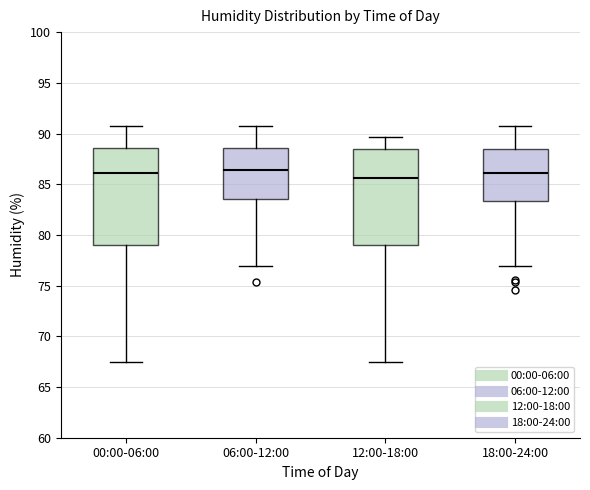

Reading left to right, read every box against the y-axis: the position of its median line, the range the box covers, and the ends of its whiskers. The values are not printed on the chart, so give them approximately, as read against the axis.

00:00-06:00: median 86.0, box 79.0 to 88.5, whiskers 67.5 to 90.5
06:00-12:00: median 86.5, box 83.5 to 88.5, whiskers 77.0 to 90.5
12:00-18:00: median 85.5, box 79.0 to 88.5, whiskers 67.5 to 89.5
18:00-24:00: median 86.0, box 83.5 to 88.5, whiskers 77.0 to 90.5